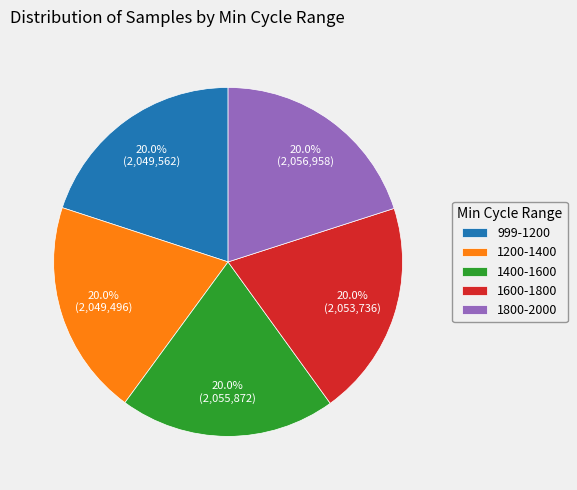

Does any single category account for the majority?

No